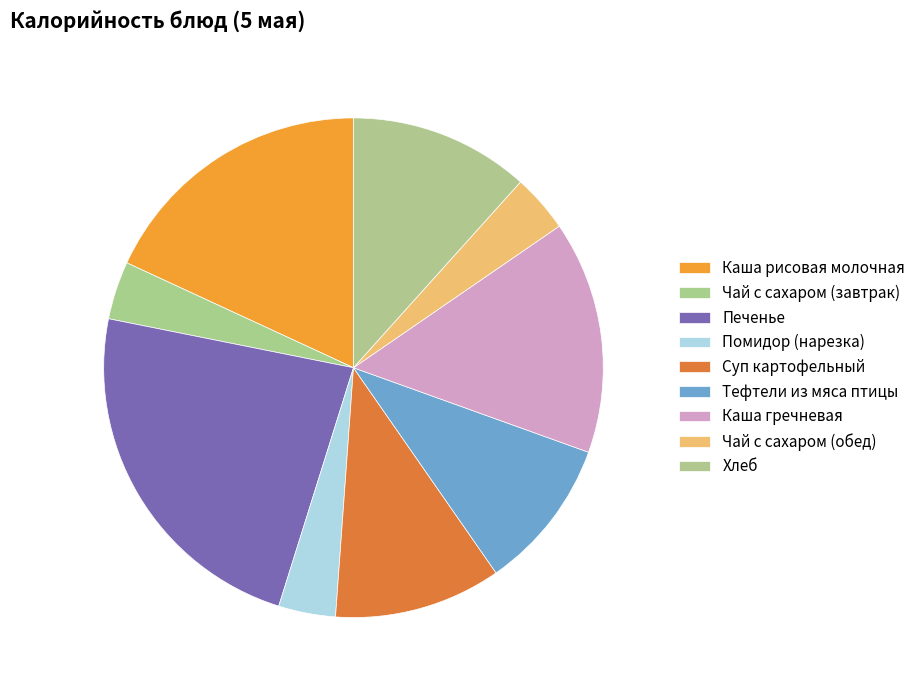

What portion of the pie excludes Печенье?

76.7%